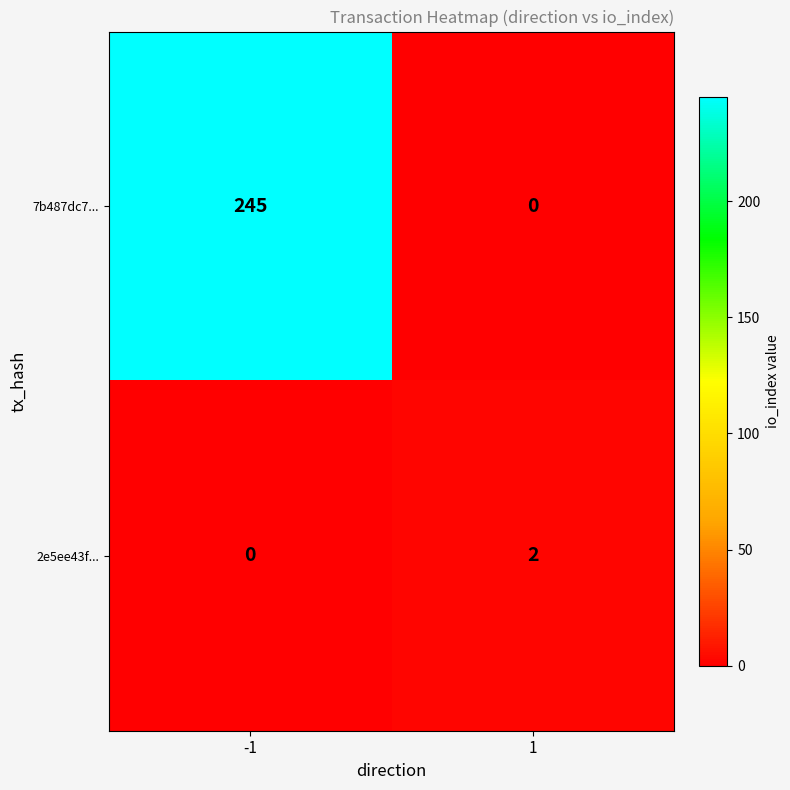

The value of 7b487dc7... at 1 is -99. True or false?

False